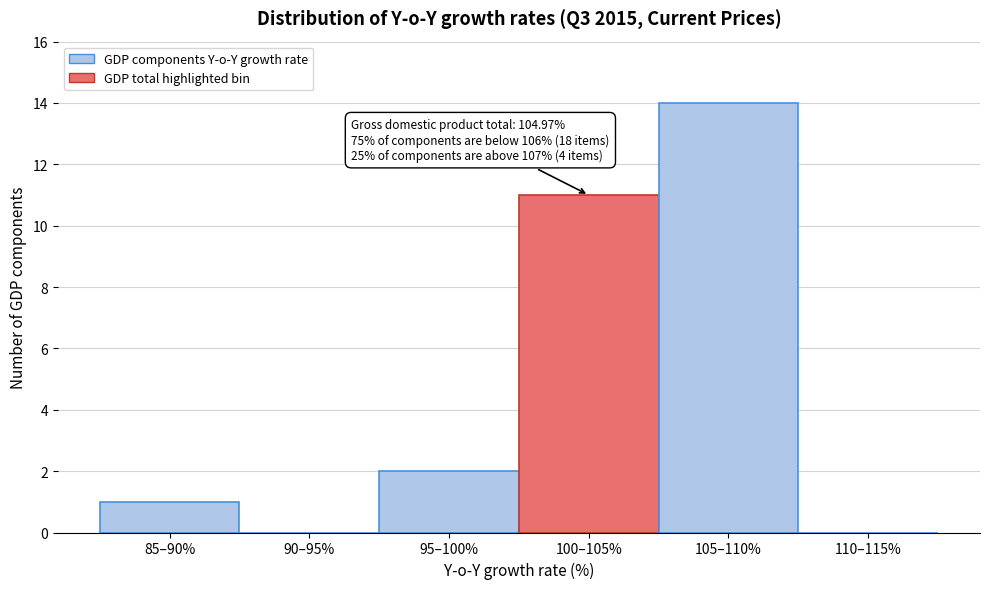

Reading right to left, extract all data points from this chart.

110–115%=0	105–110%=14	100–105%=11	95–100%=2	90–95%=0	85–90%=1